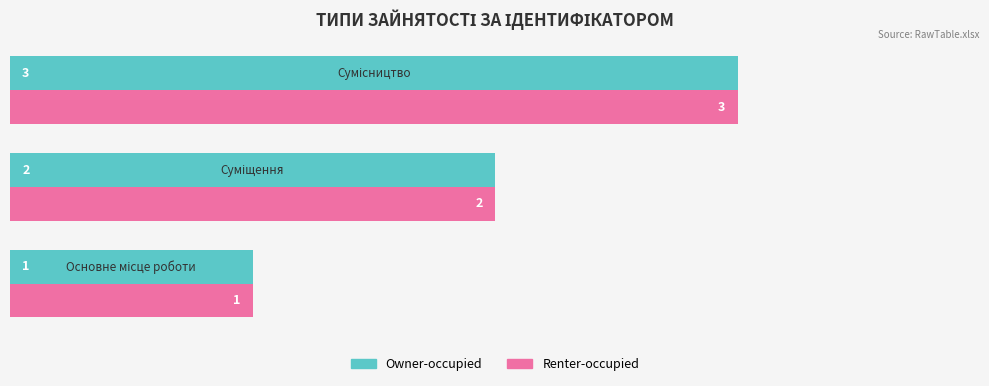

What is the sum of all Renter-occupied values?

6